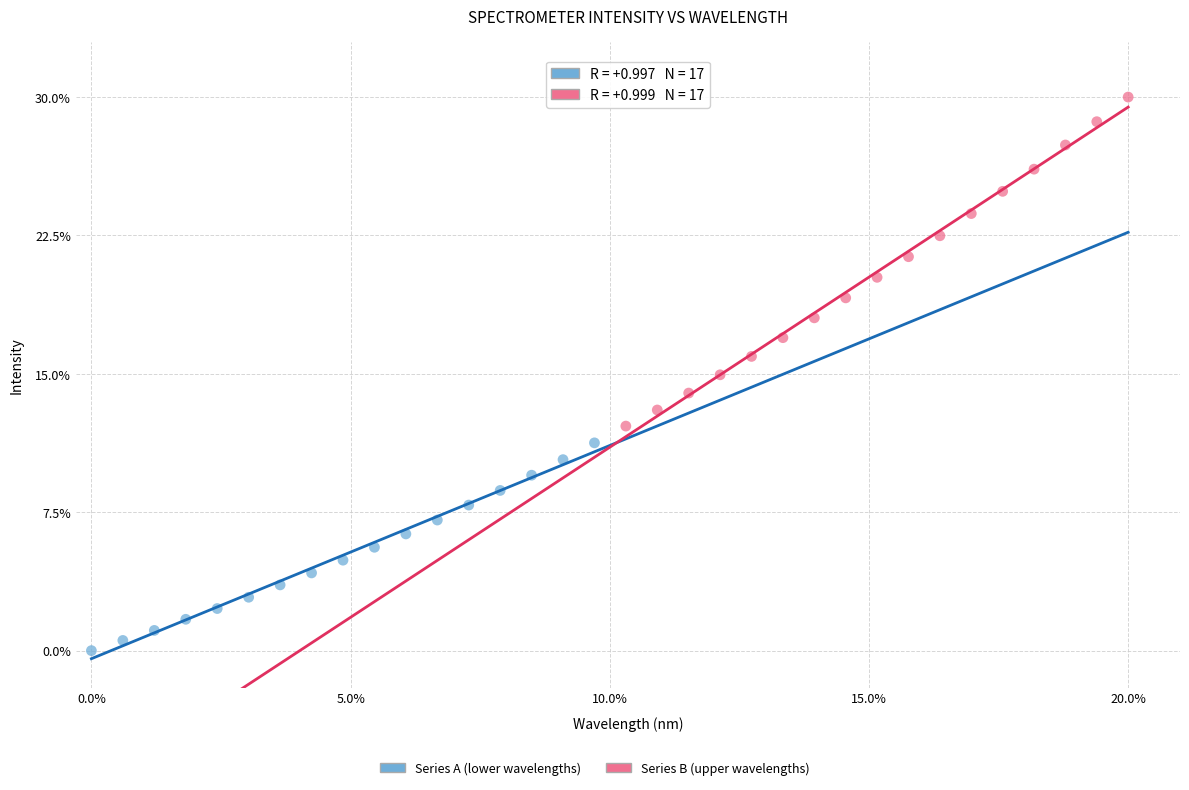

Which series reaches the minimum Y coordinate?

Series A (lower wavelengths)